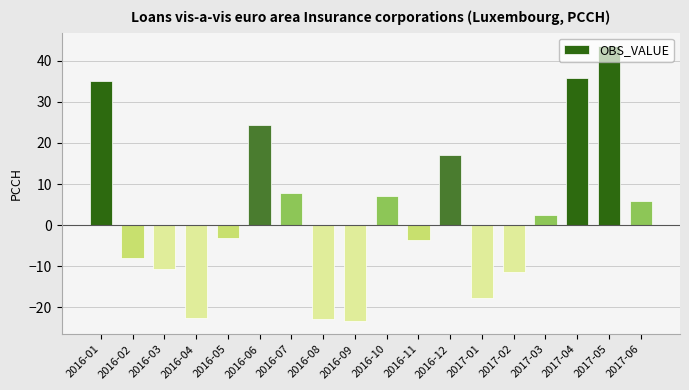

How many bars are there in total?

18